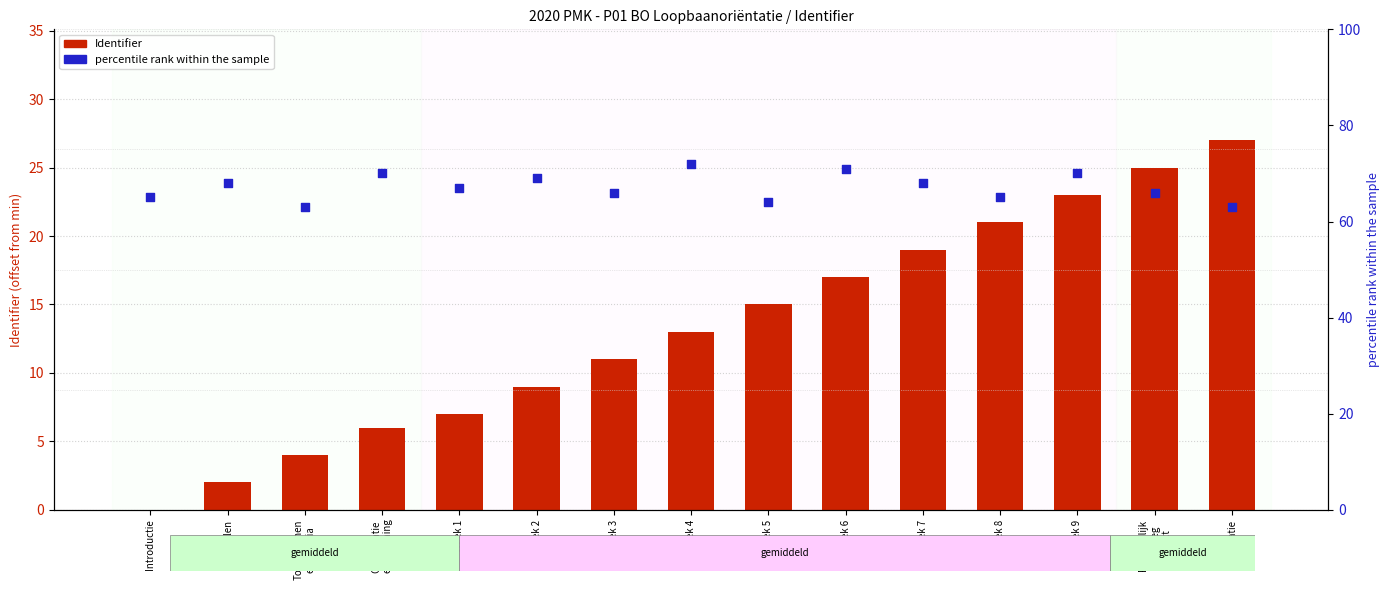

What is the total value across all series at Week 1?

74